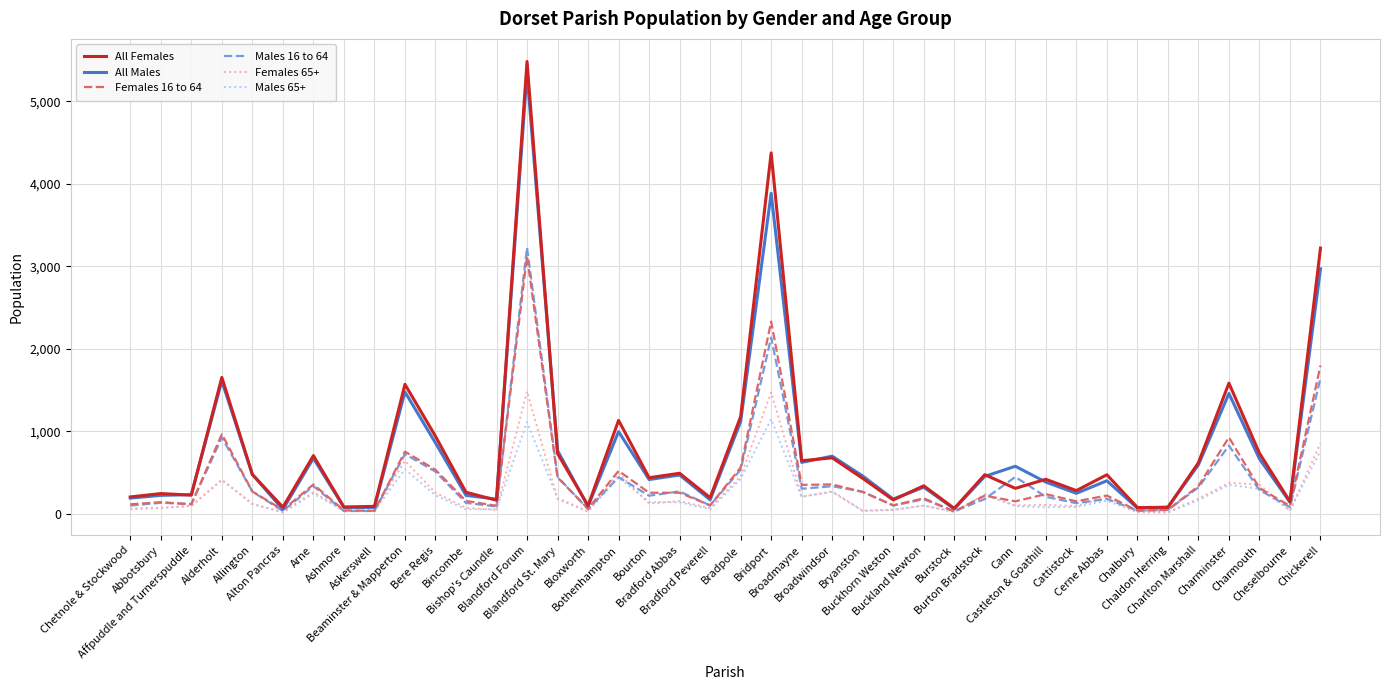

How many values in the Males 16 to 64 series are below 219?

20